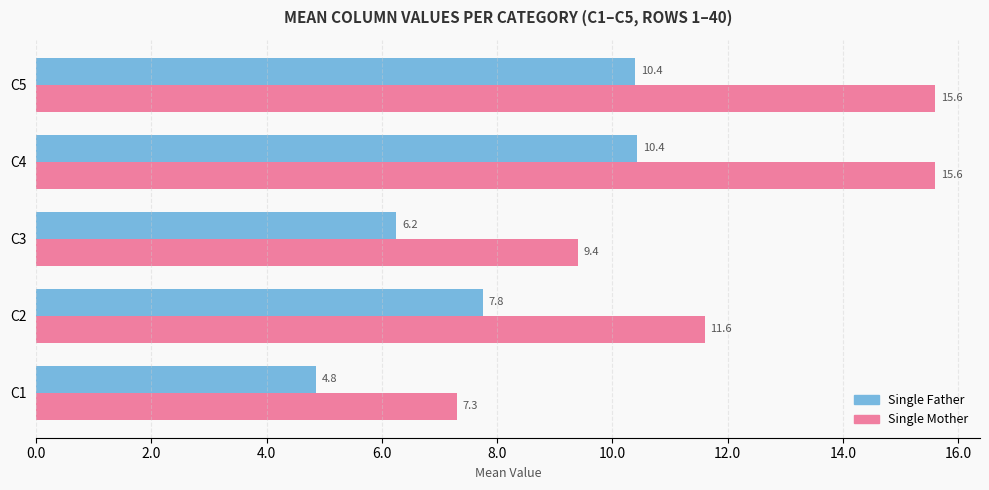

At which label does Single Father reach its minimum?

C1